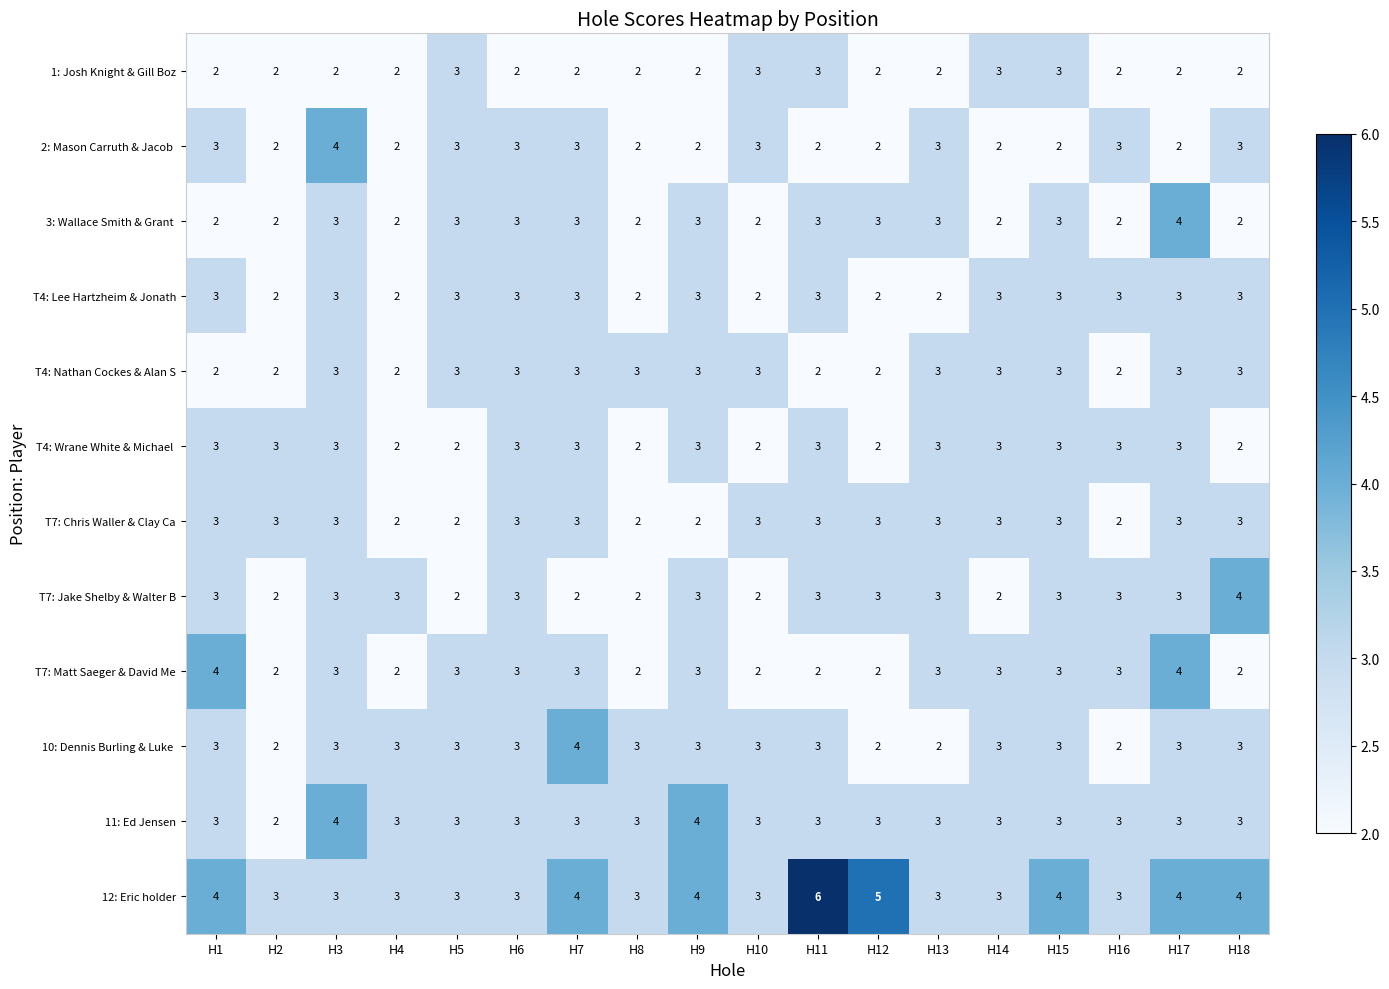

Which series has the widest spread of values?

12: Eric holder